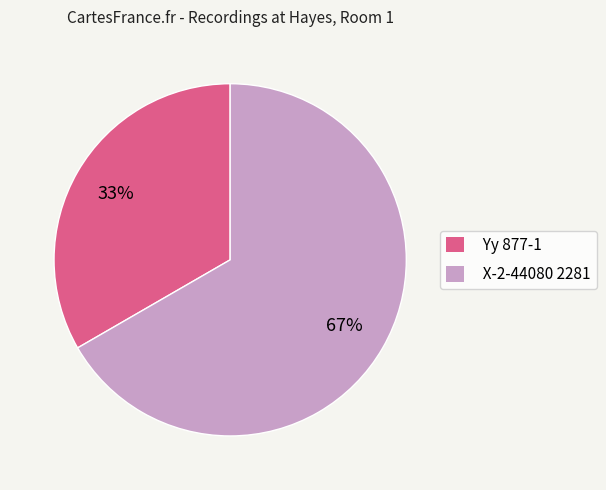

Which category has the biggest portion of the pie?

X-2-44080 2281